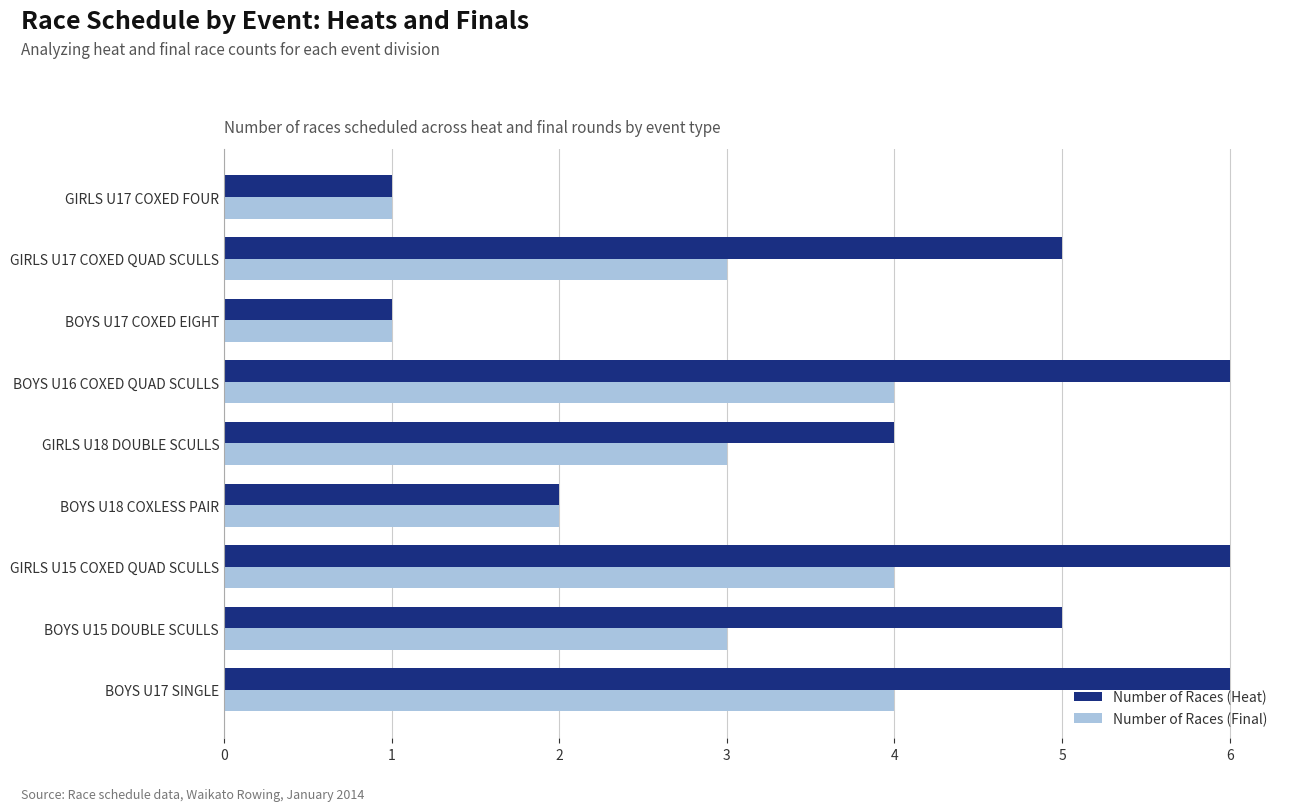

What is the highest value of the Number of Races (Heat) series?

6